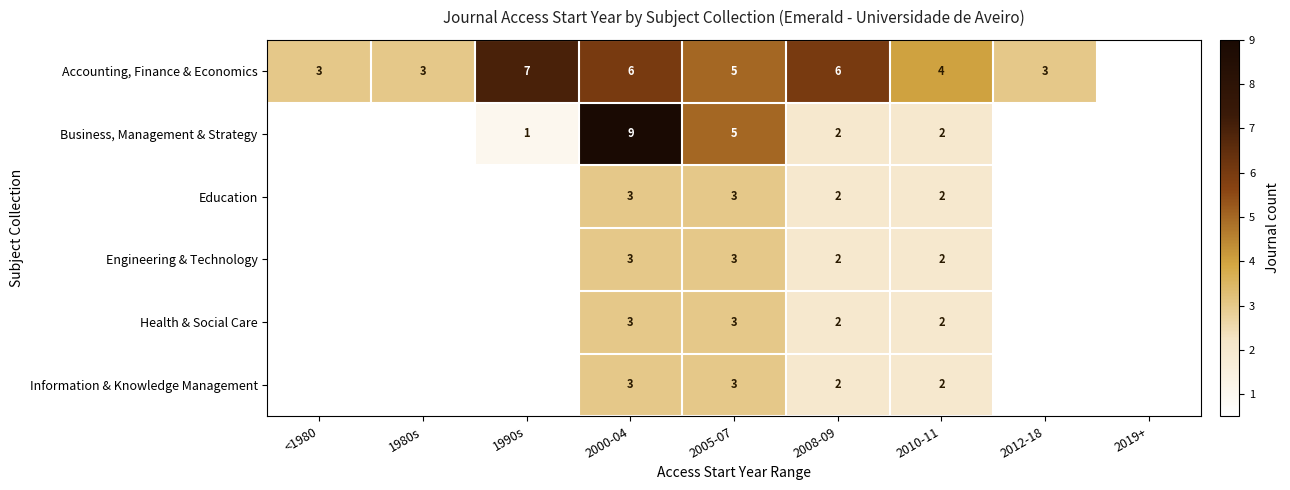

At which category is the sum across all series the highest?

2000-04